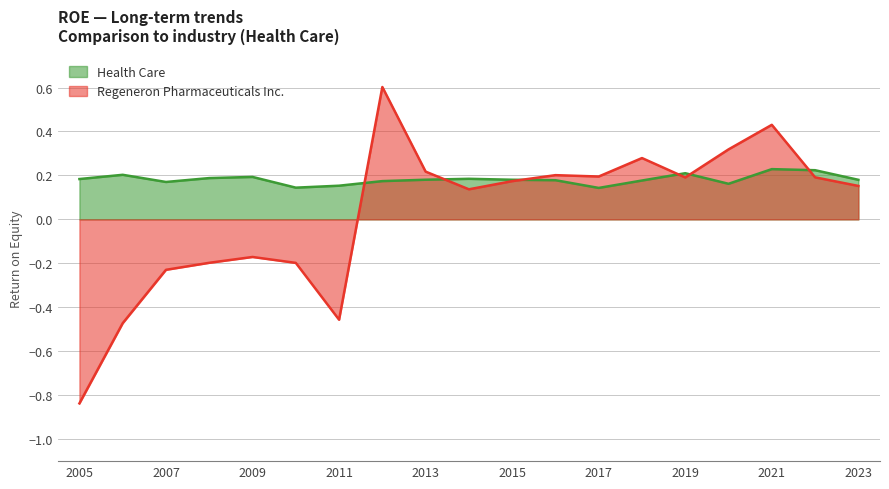

At which label is Health Care closest to 0?

2017